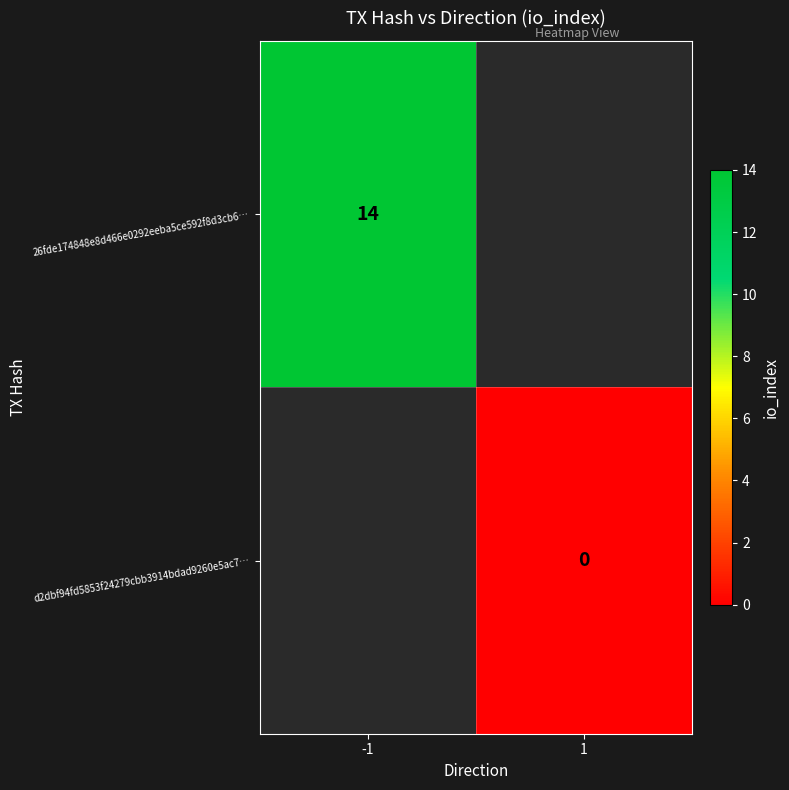

Which label corresponds to the largest value in the chart?

-1